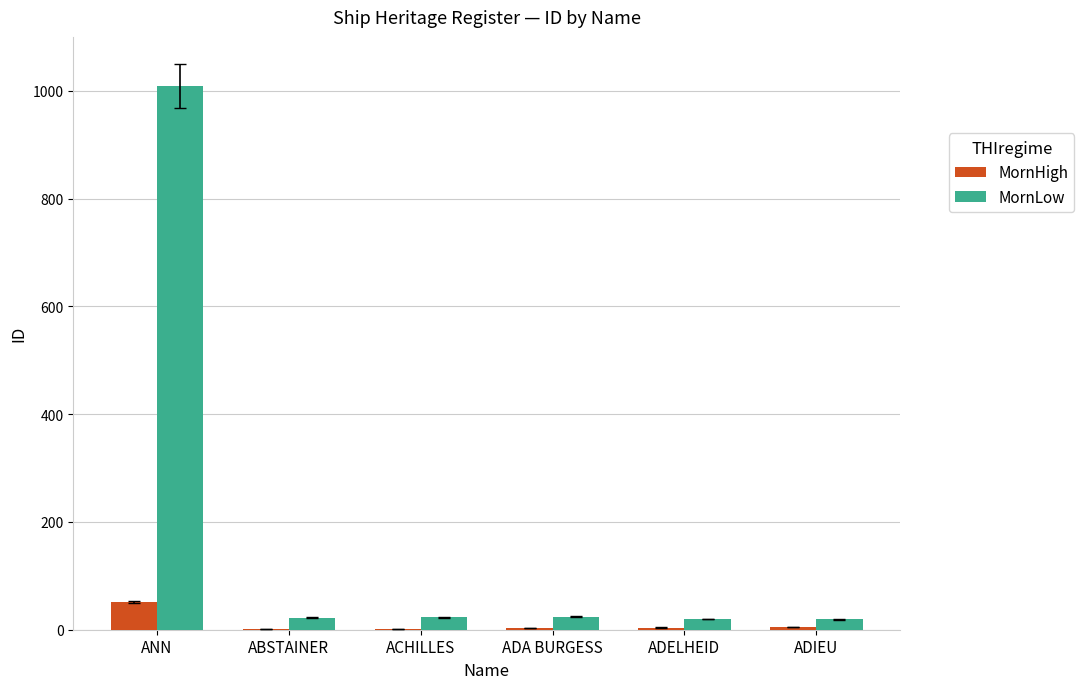

Which label corresponds to the largest value in the chart?

ANN